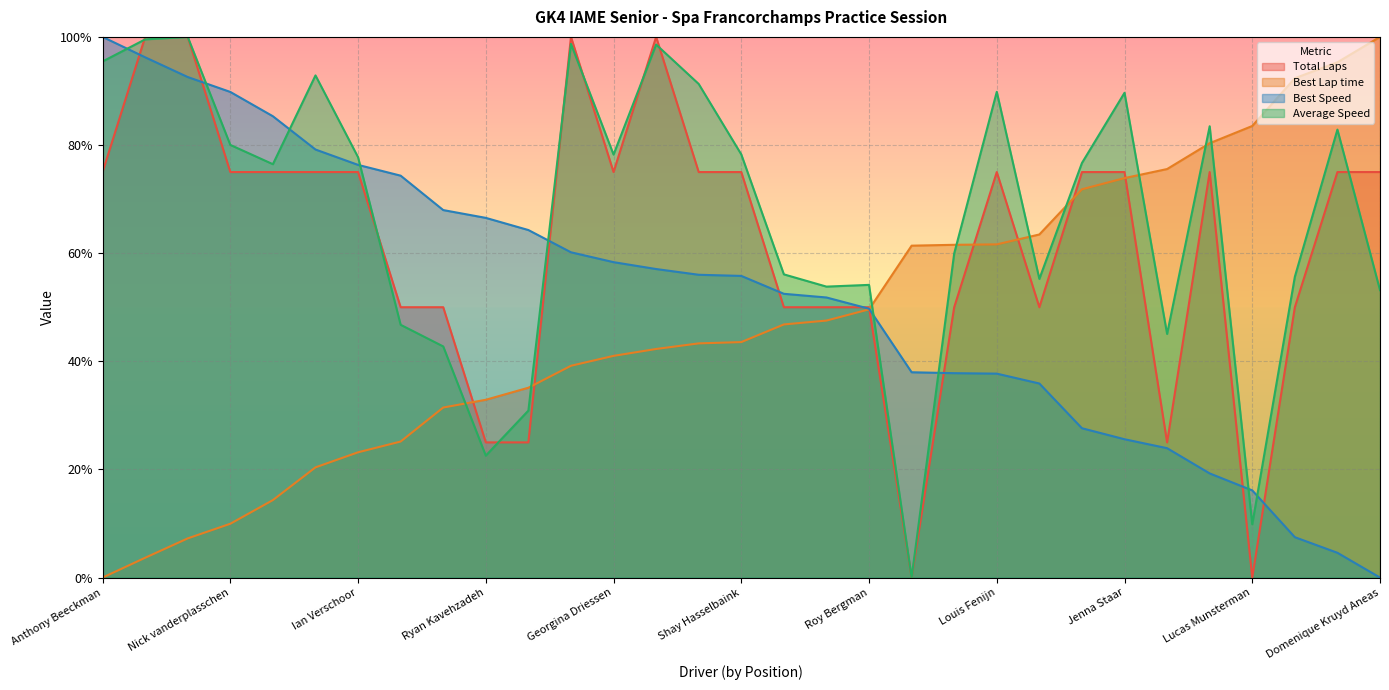

Reading left to right, extract all data points from this chart.

Total Laps: 75.0	100.0	100.0	75.0	75.0	75.0	75.0	50.0	50.0	25.0	25.0	100.0	75.0	100.0	75.0	75.0	50.0	50.0	50.0	0.0	50.0	75.0	50.0	75.0	75.0	25.0	75.0	0.0	50.0	75.0	75.0
Best Lap time: 0.0	3.7	7.2	10.0	14.3	20.4	23.2	25.2	31.4	32.9	35.1	39.2	41.0	42.3	43.3	43.6	46.8	47.5	49.6	61.4	61.5	61.6	63.5	71.8	73.9	75.6	80.3	83.5	92.4	95.3	100.0
Best Speed: 100.0	96.2	92.6	89.8	85.3	79.2	76.3	74.3	68.0	66.5	64.3	60.2	58.3	57.1	56.0	55.8	52.5	51.8	49.7	38.0	37.8	37.7	35.9	27.6	25.6	23.9	19.3	16.1	7.5	4.6	0.0
Average Speed: 95.5	99.5	100.0	80.0	76.5	92.9	77.7	46.7	42.7	22.6	30.9	98.7	78.2	98.6	91.3	78.3	56.1	53.8	54.1	0.0	59.9	89.8	55.2	76.7	89.7	45.1	83.5	9.9	55.6	82.9	53.2